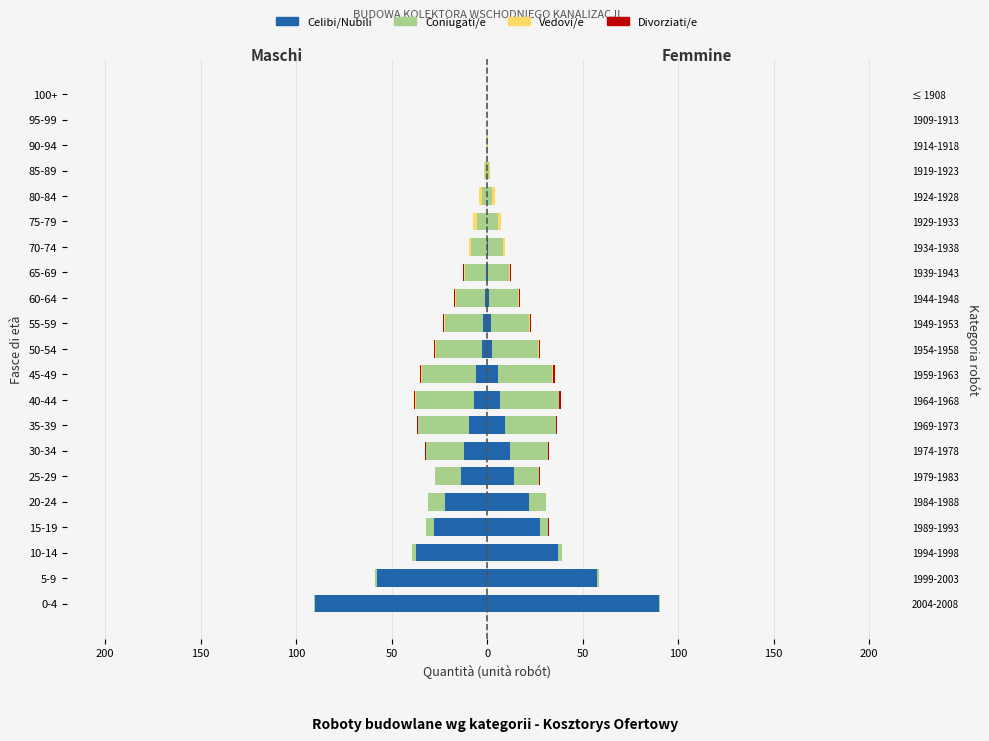

How many categories are shown in the chart?

21